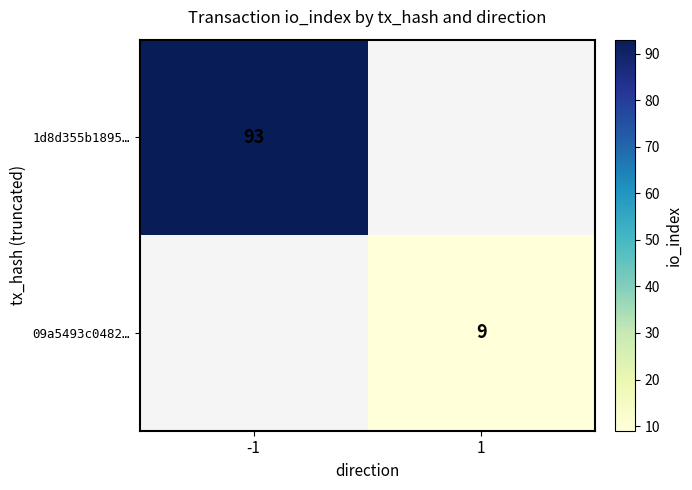

The value of 1d8d355b1895… at -1 is 93. True or false?

True